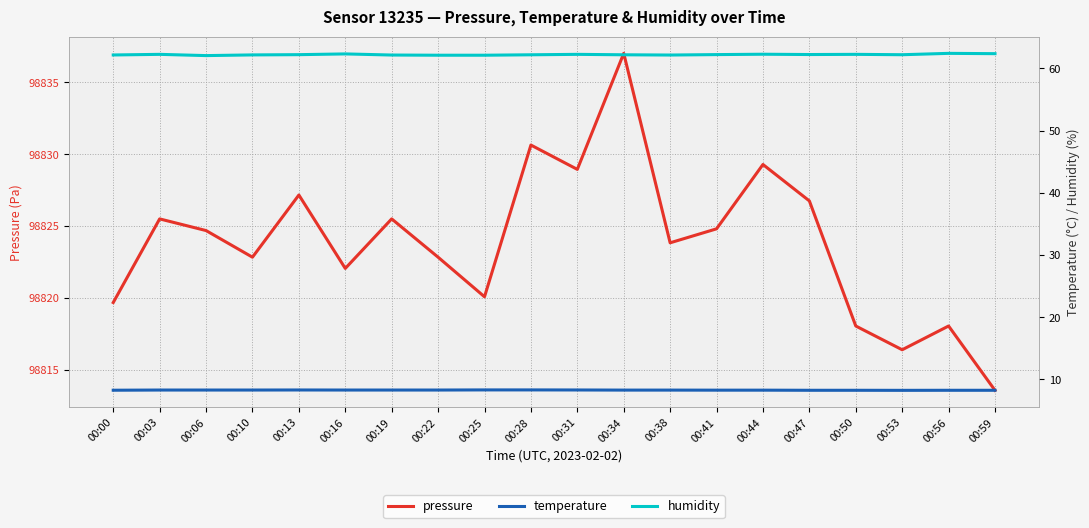

What is the difference between the maximum and minimum values in the temperature series?

0.1